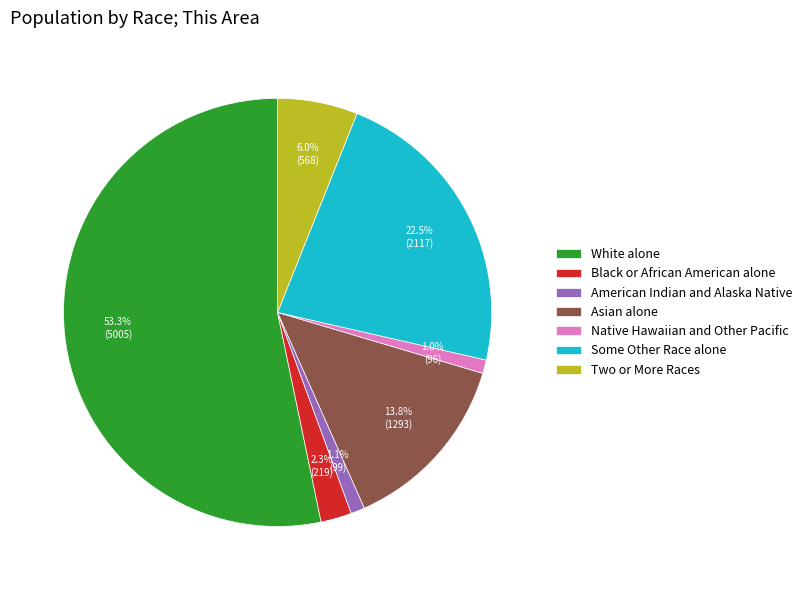

Which slice is the largest?

White alone